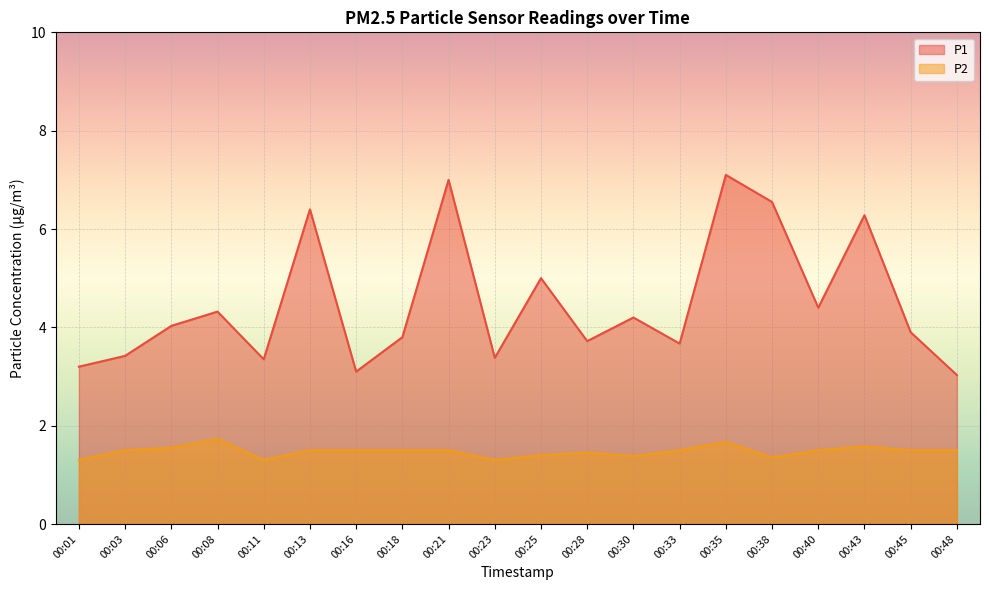

How many values in the P1 series exceed 4?

10